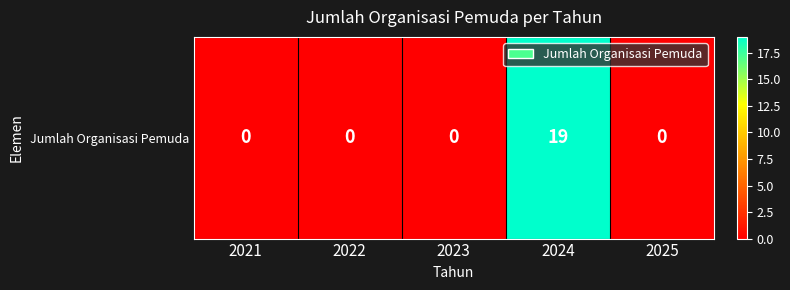

At which label is the value closest to 9?

2021